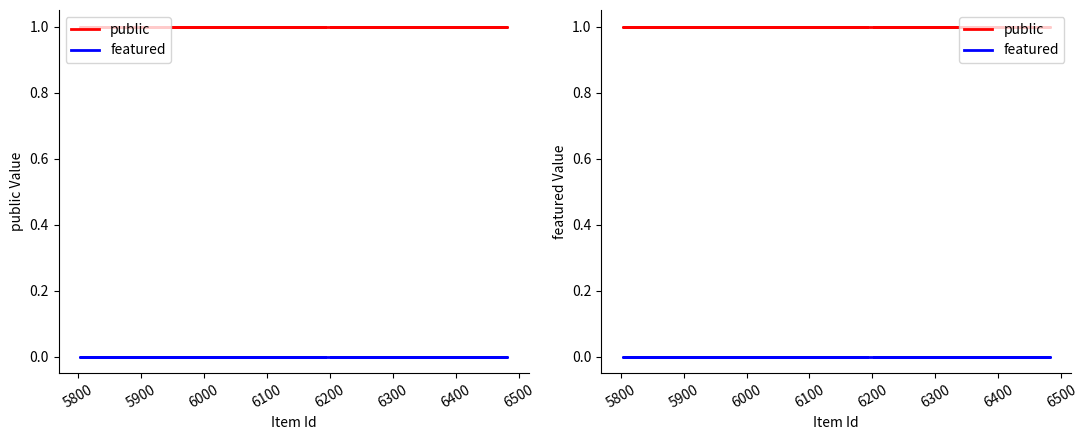

Which series has the largest range (max minus min)?

public